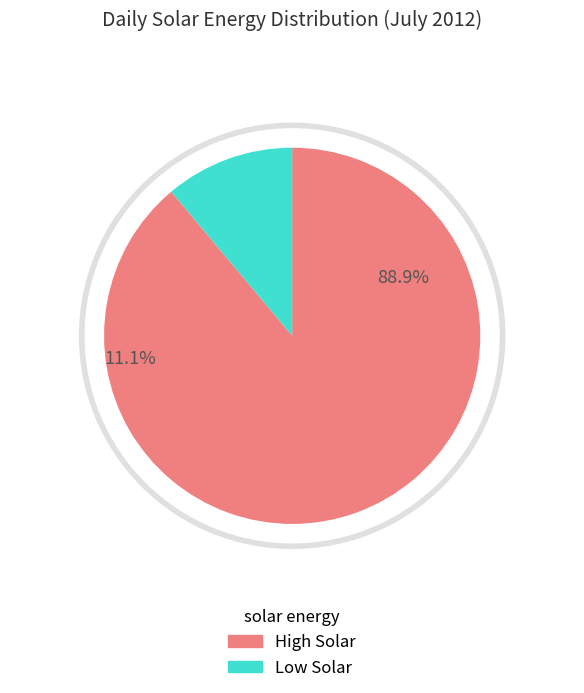

Is 15/07 the majority of the pie?

No